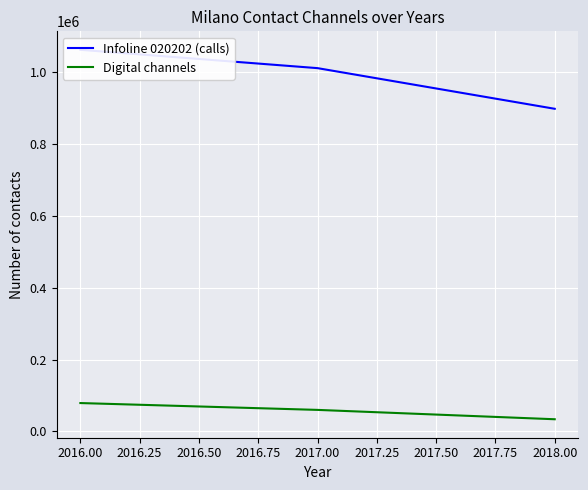

Where is Digital channels nearest to the value 56508?

2017.00